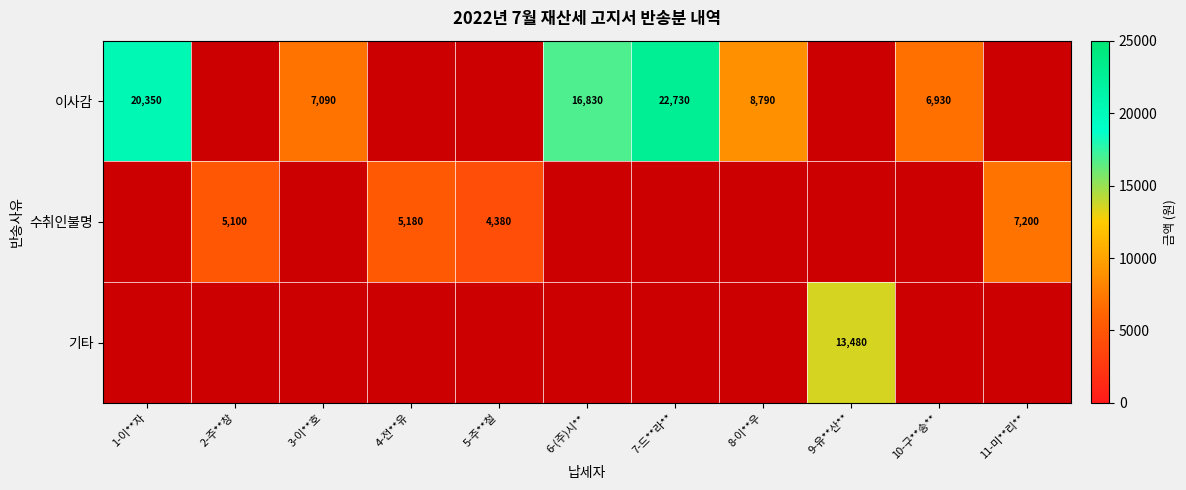

Between 8-이**우 and 3-이**호, which is larger?

8-이**우